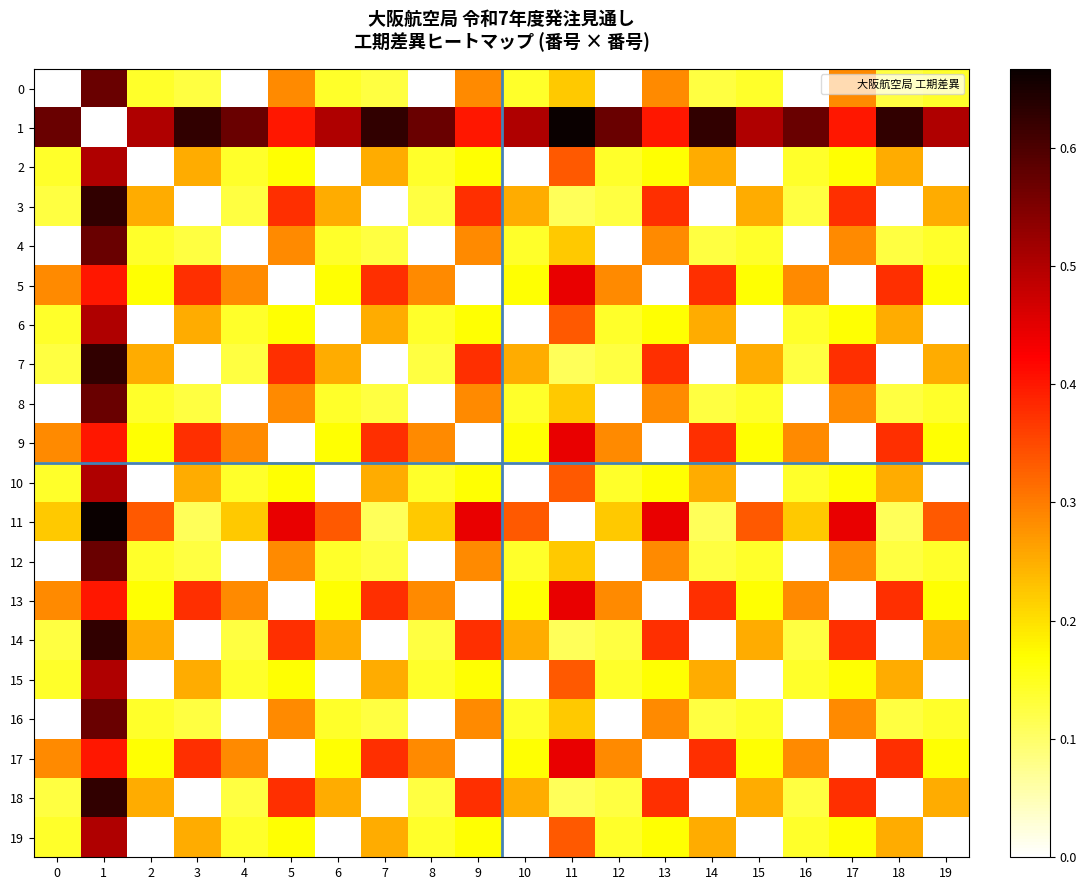

What is the difference between the highest and lowest values at 8?

0.6